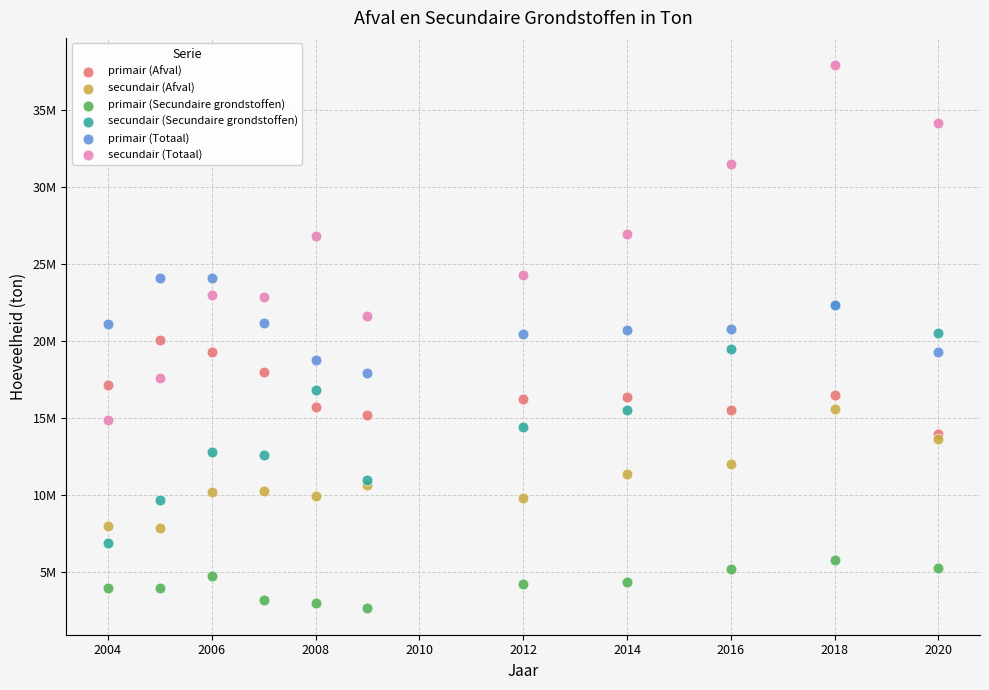

Which series reaches the maximum Y coordinate?

secundair (Totaal)